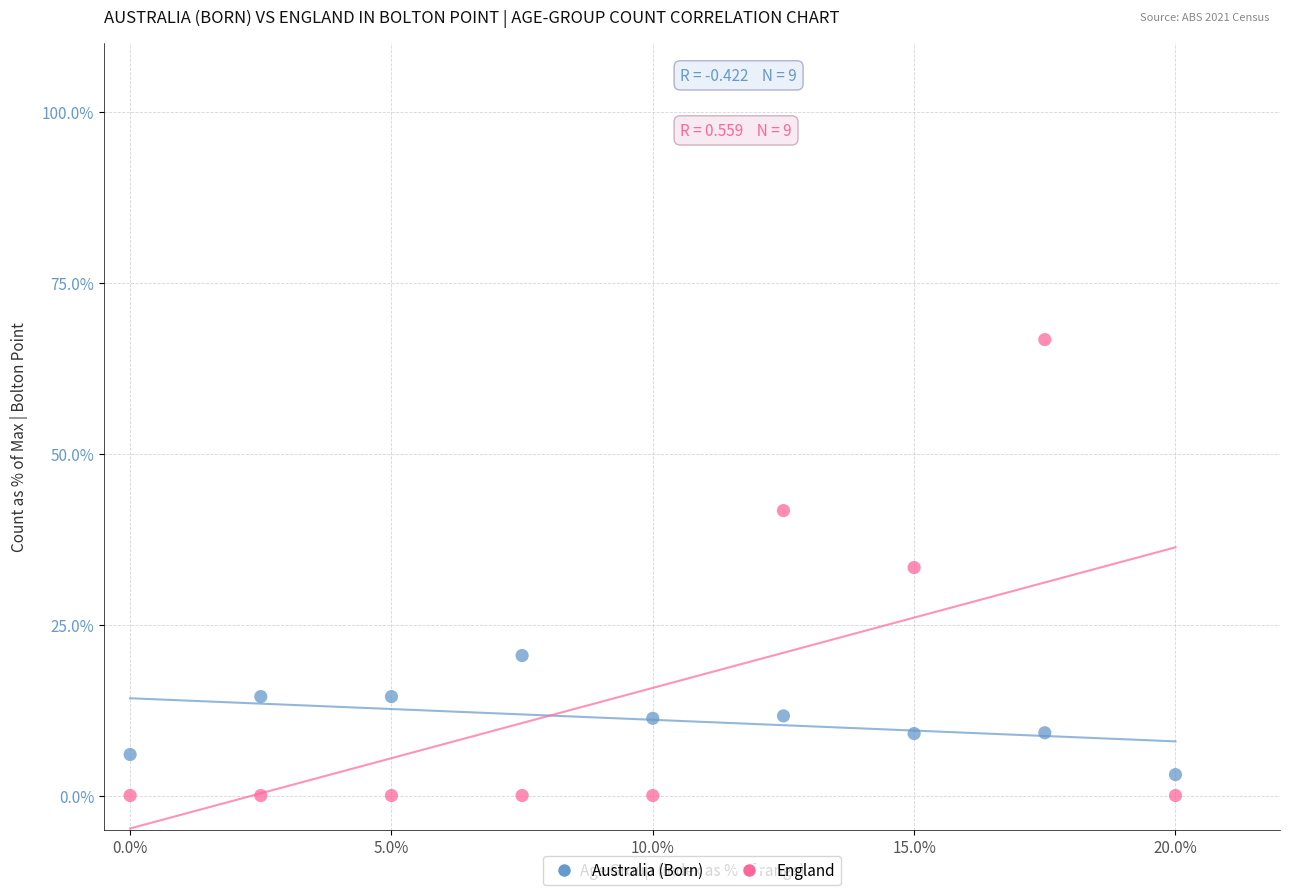

What are all the series names shown in the legend?

Australia (Born), England